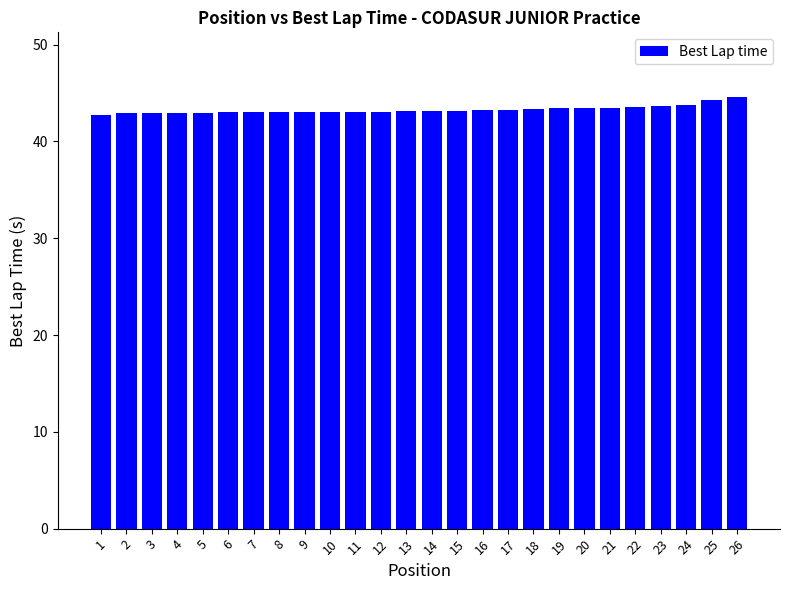

The chart shows a value of 57.0 at 8. True or false?

False